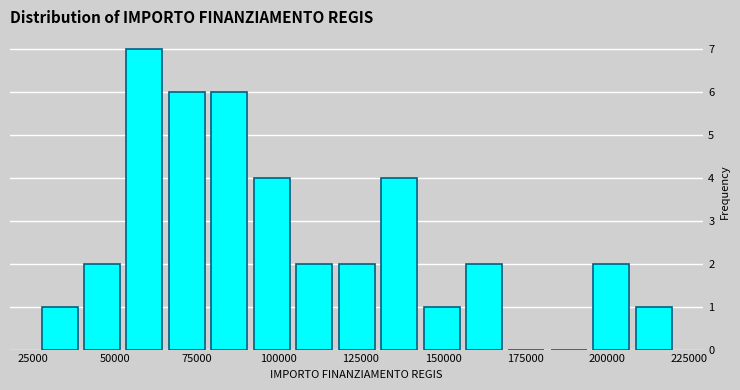

Read against the x-axis, roughly where is the centre of the tallest bar?

60000